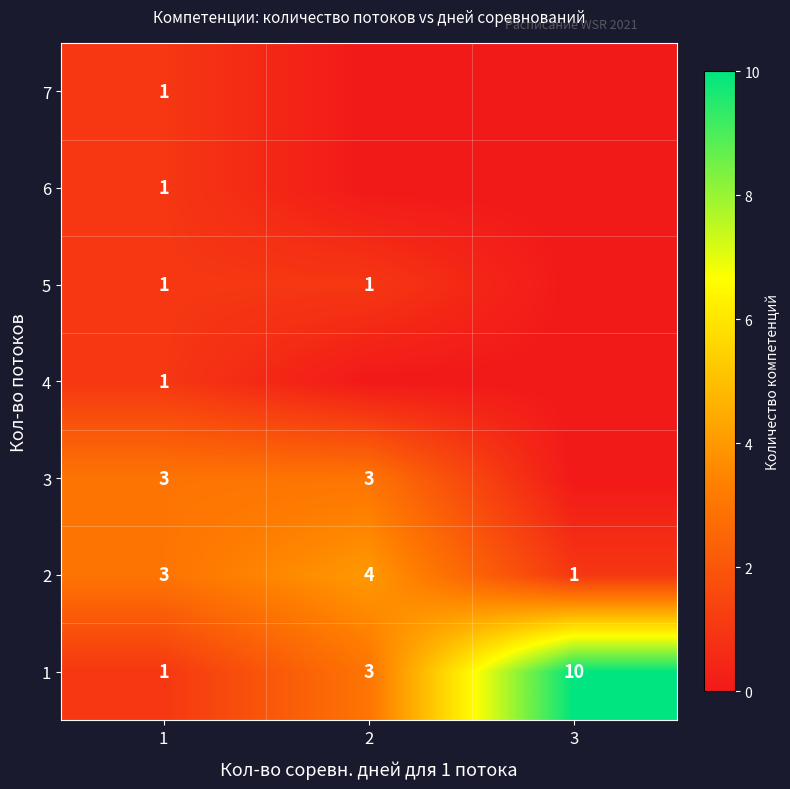

Which has a higher value, 2 or 1?

2